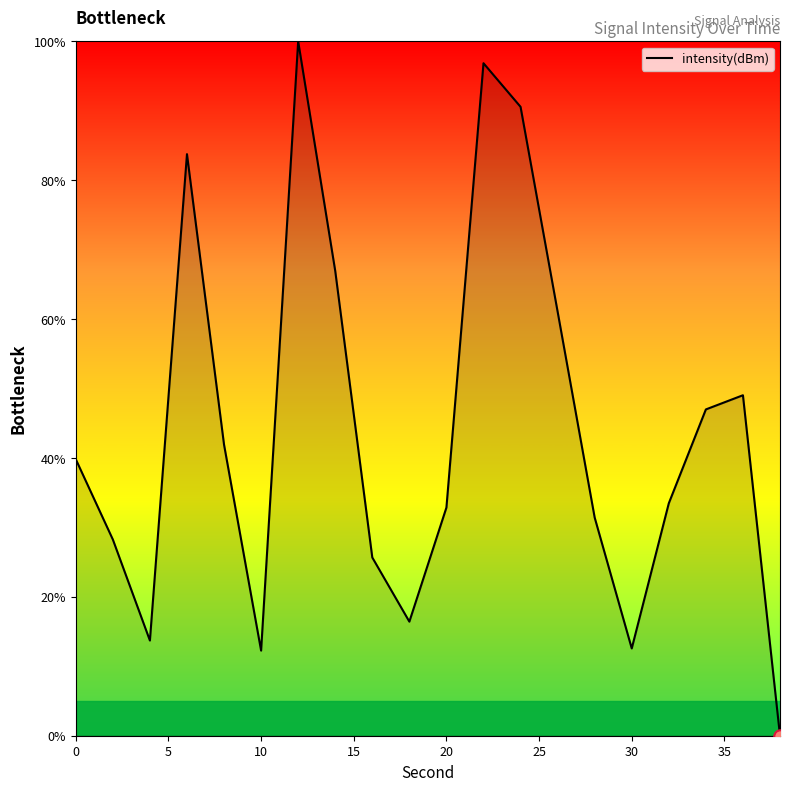

What is the greatest value displayed?

100.0